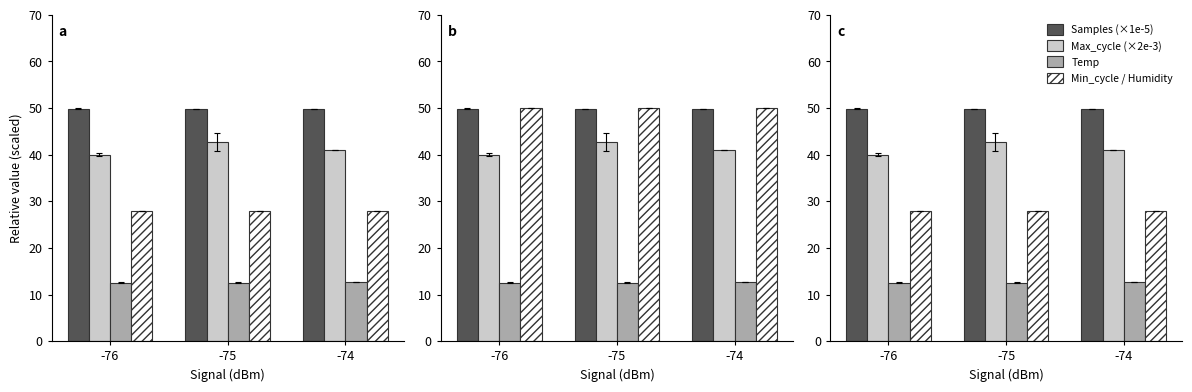

Reading left to right, extract all data points from this chart.

Samples: -76=49.8	-75=49.8	-74=49.8
Max_cycle: -76=40.0	-75=42.7	-74=41.0
Temp: -76=12.6	-75=12.6	-74=12.7
Min_cycle: -76=28.0	-75=28.0	-74=28.0
Humidity: -76=50.0	-75=50.0	-74=50.0